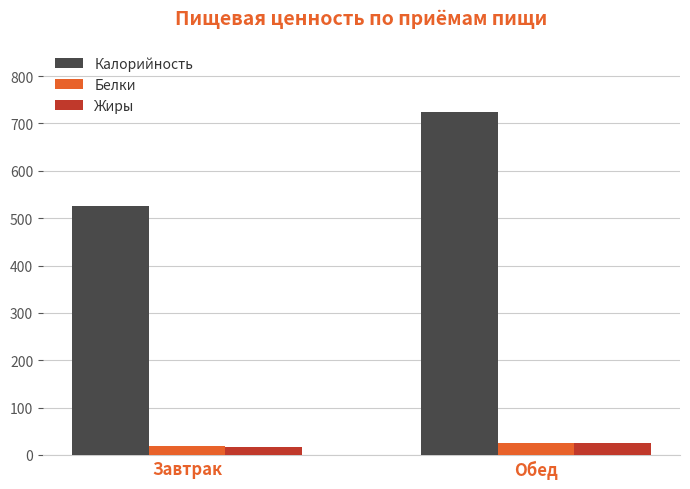

At which label is Белки closest to 21?

Завтрак